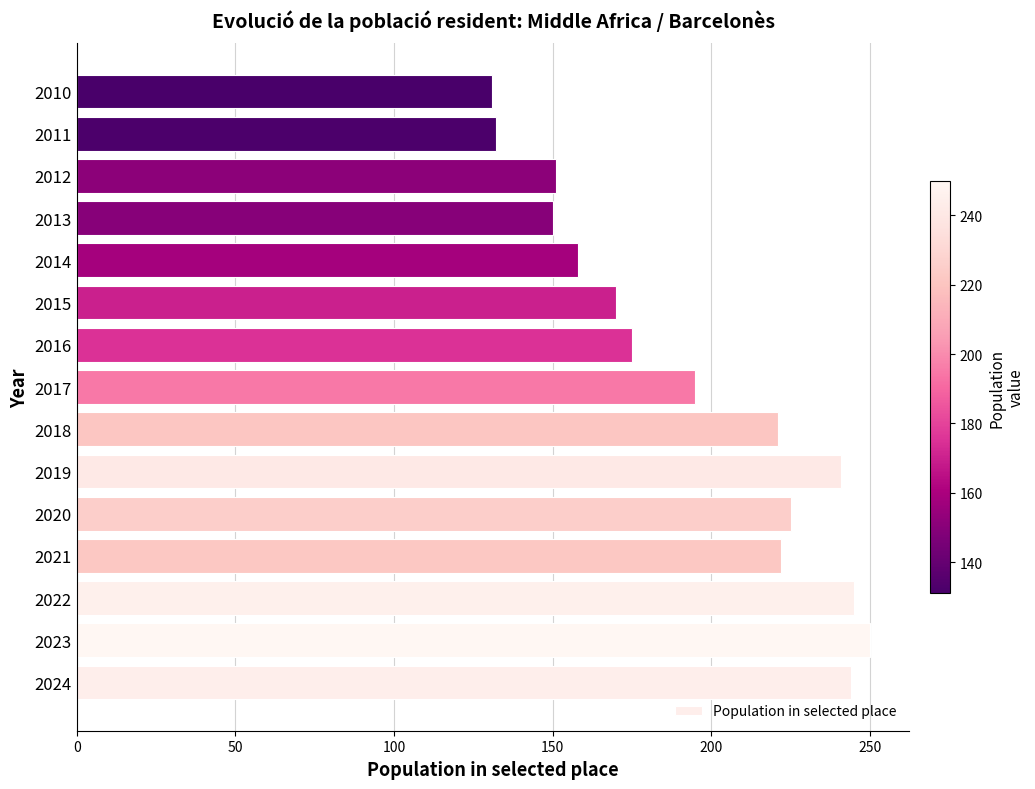

Where is the data nearest to the value 190?

2017